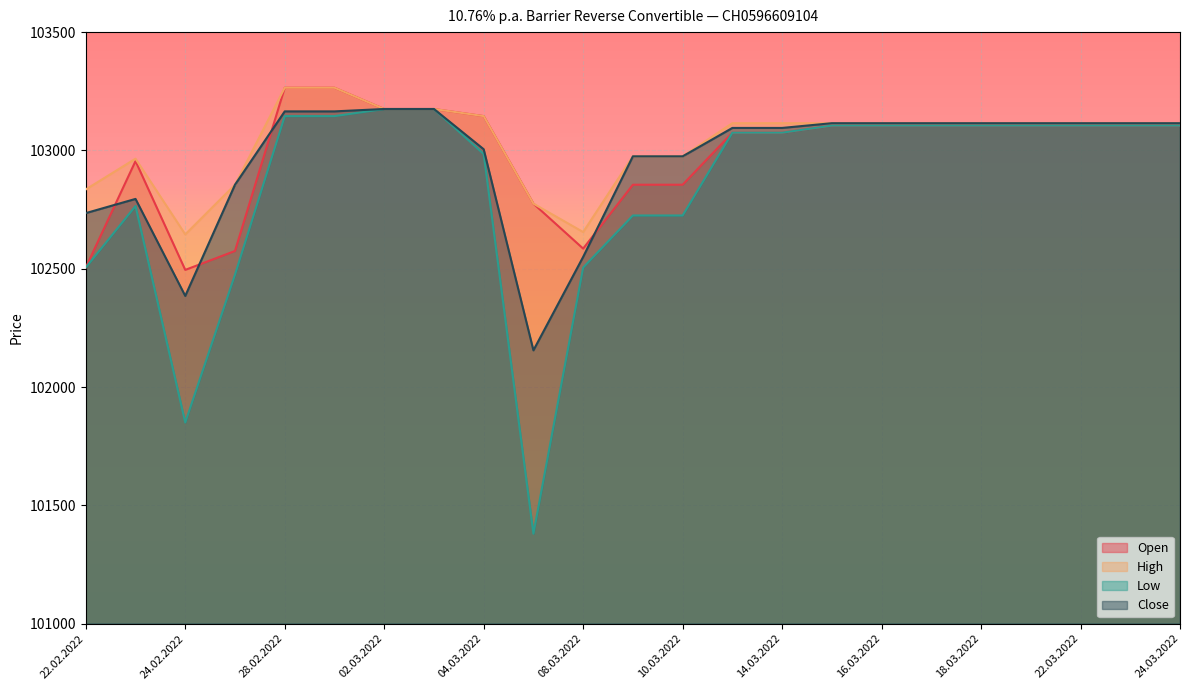

Which series has the largest range (max minus min)?

Low